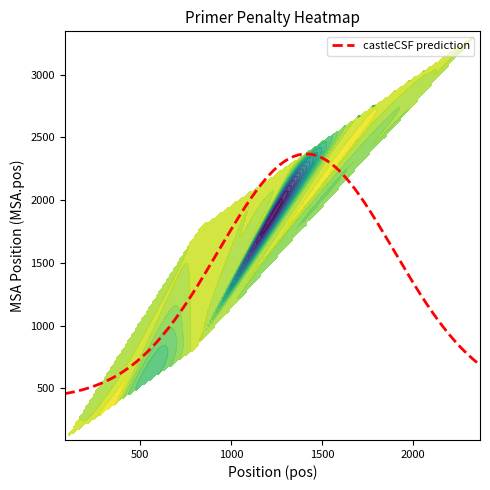

How many values in the pos series exceed 1412?

16